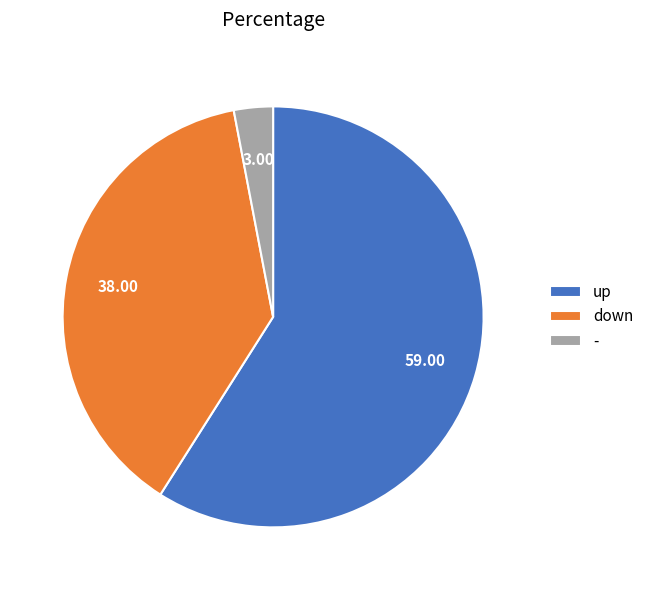

Which has a higher value, up or down?

up